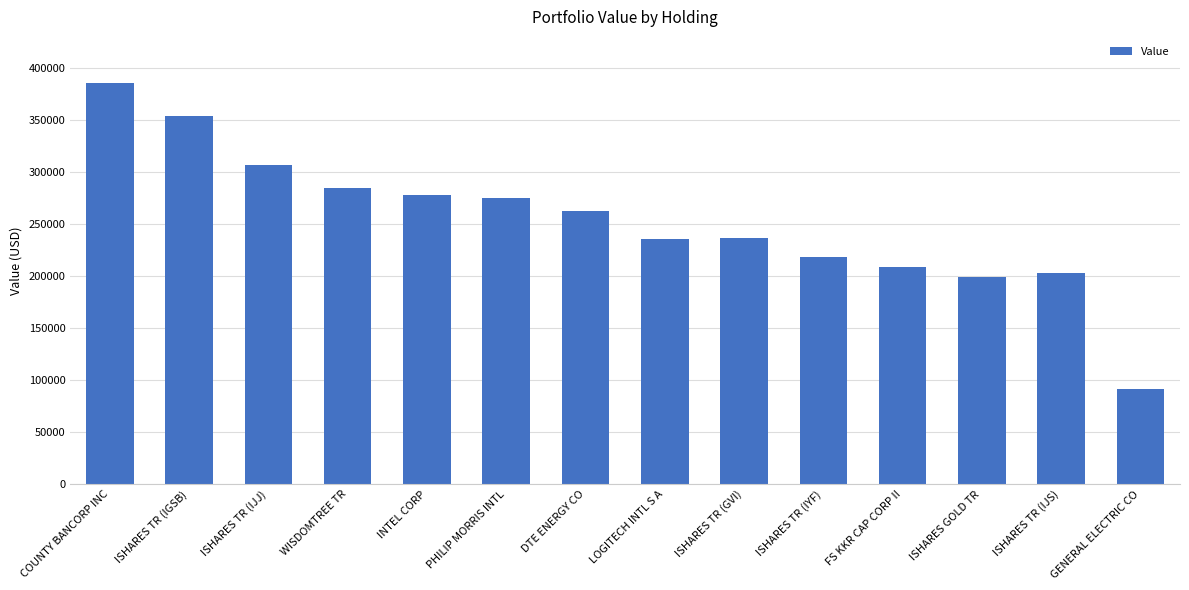

Are the bars grouped side by side (vs. stacked)?

No